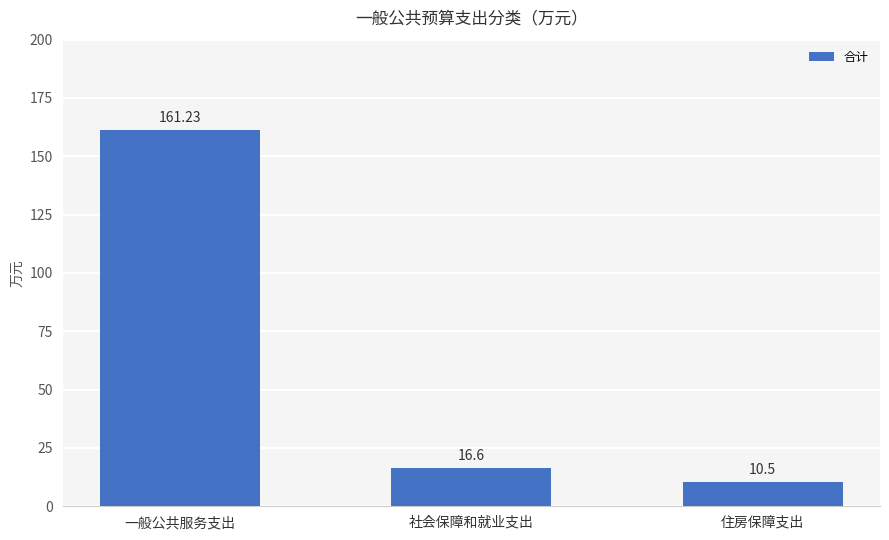

Reading left to right, transcribe all the data shown in this chart.

一般公共服务支出=161.2	社会保障和就业支出=16.6	住房保障支出=10.5